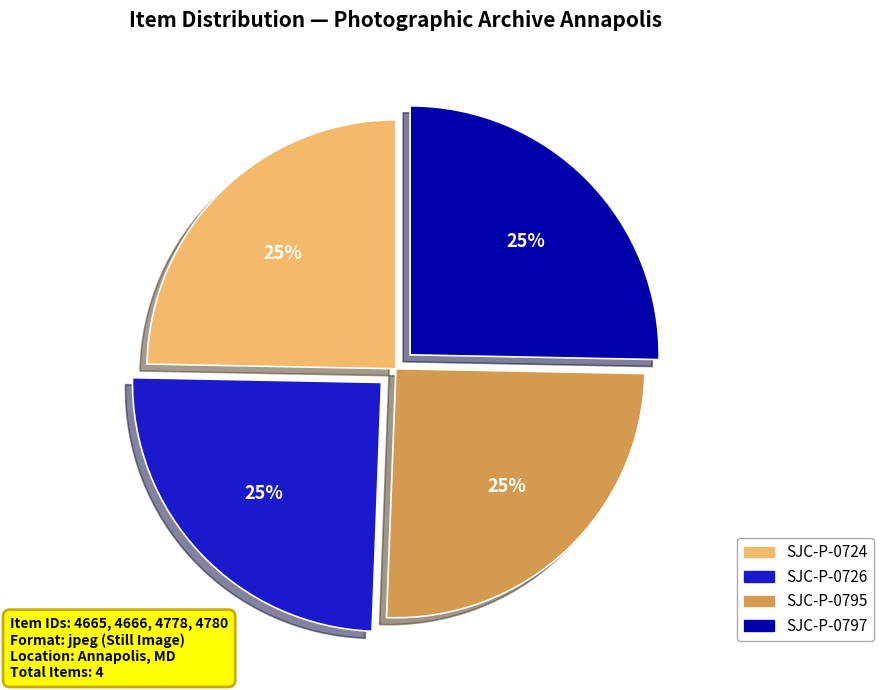

Does SJC-P-0797 represent more than half of the total?

No